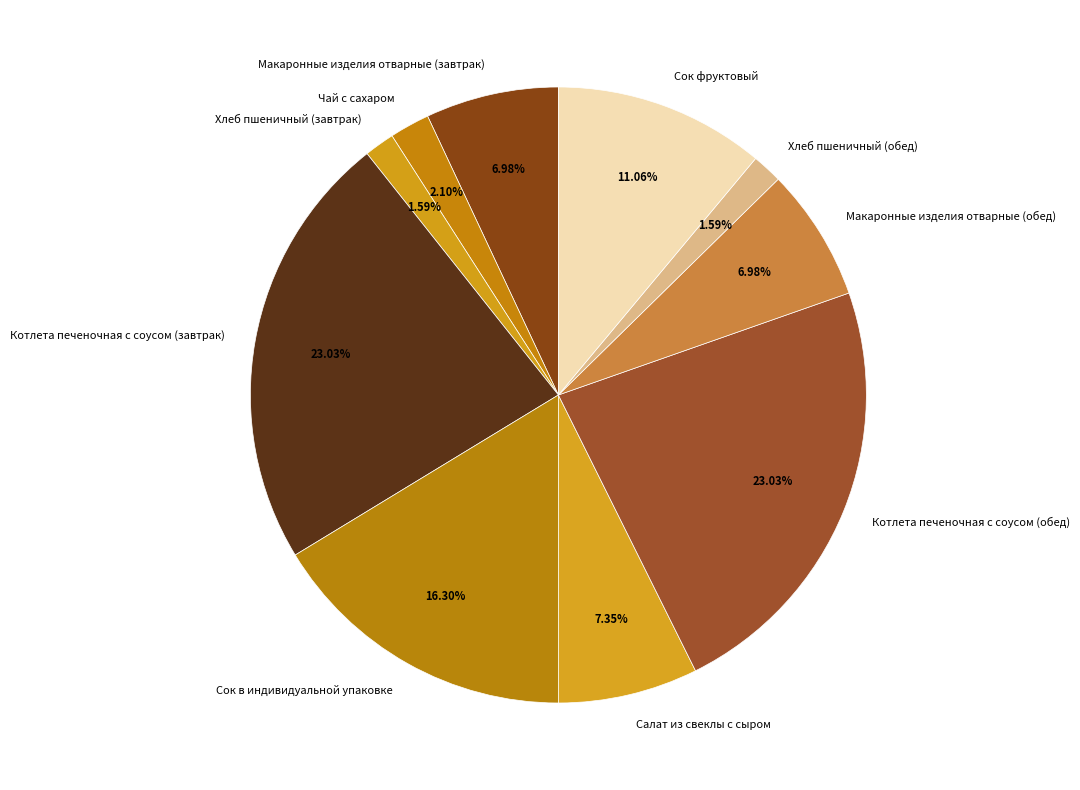

To the nearest percent, what portion does Котлета печеночная с соусом (завтрак) represent?

23%